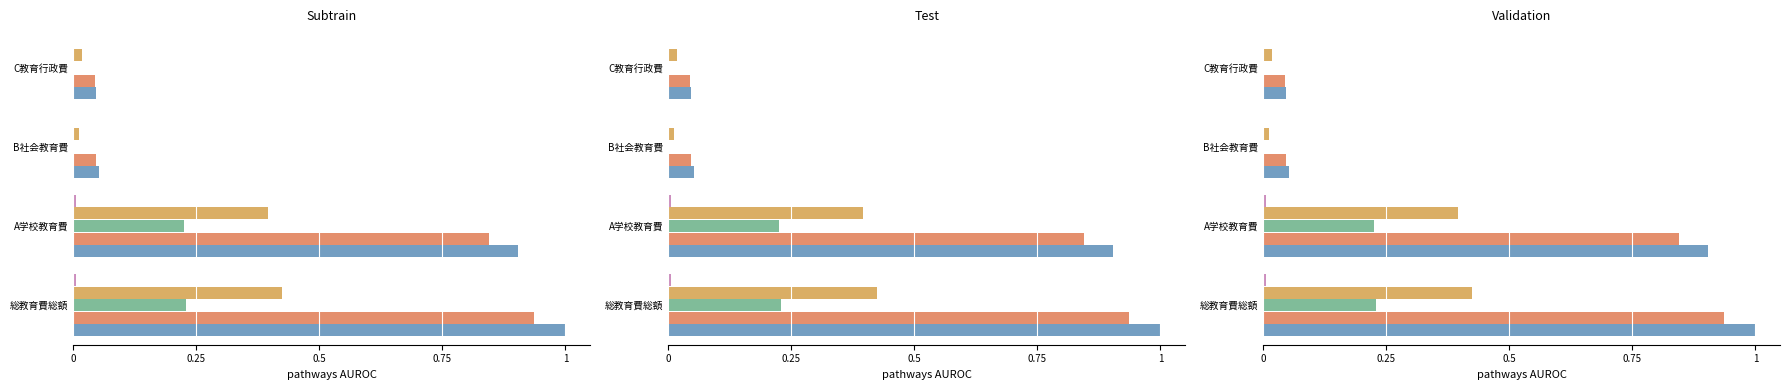

How many bars are there in each group?

5